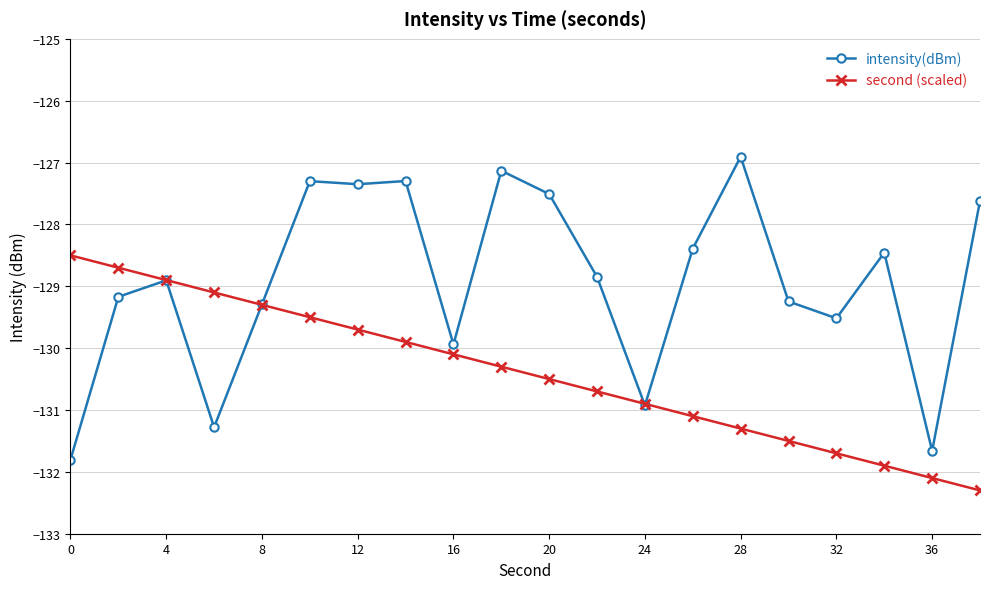

What are all the series names shown in the legend?

intensity(dBm), second (scaled)